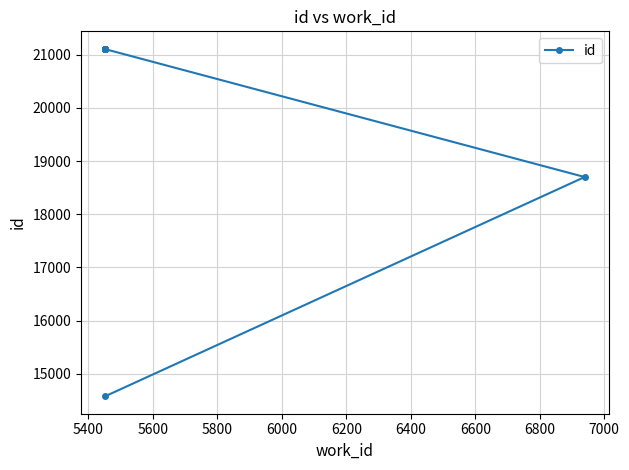

True or false: the data shows 11115 at 5400.

False